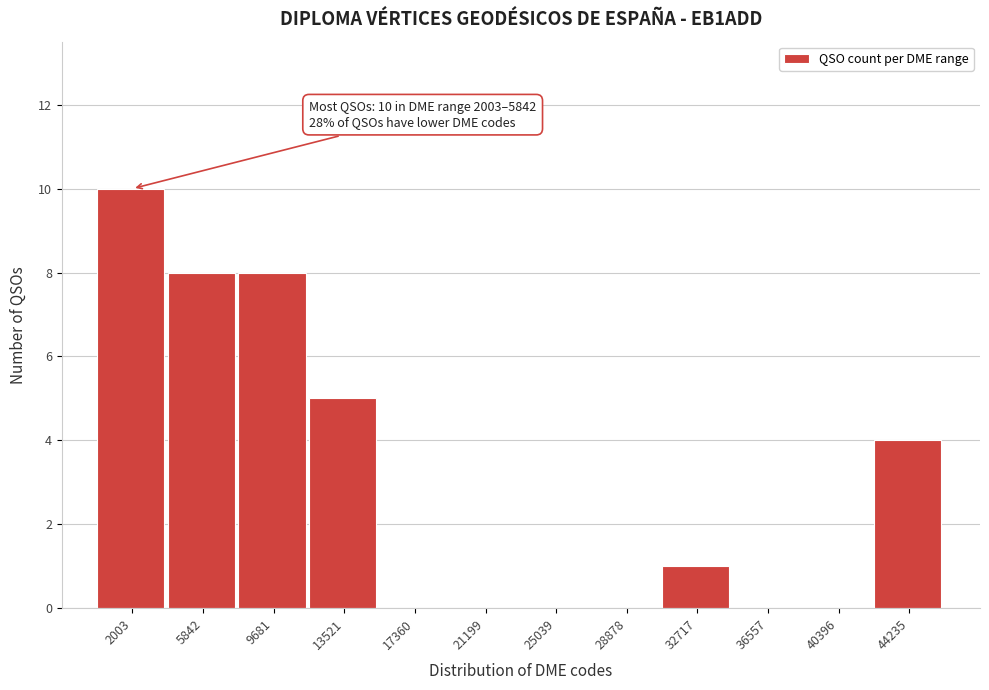

Reading right to left, list all the values displayed in this chart.

44235=4	40396=0	36557=0	32717=1	28878=0	25039=0	21199=0	17360=0	13521=5	9681=8	5842=8	2003=10